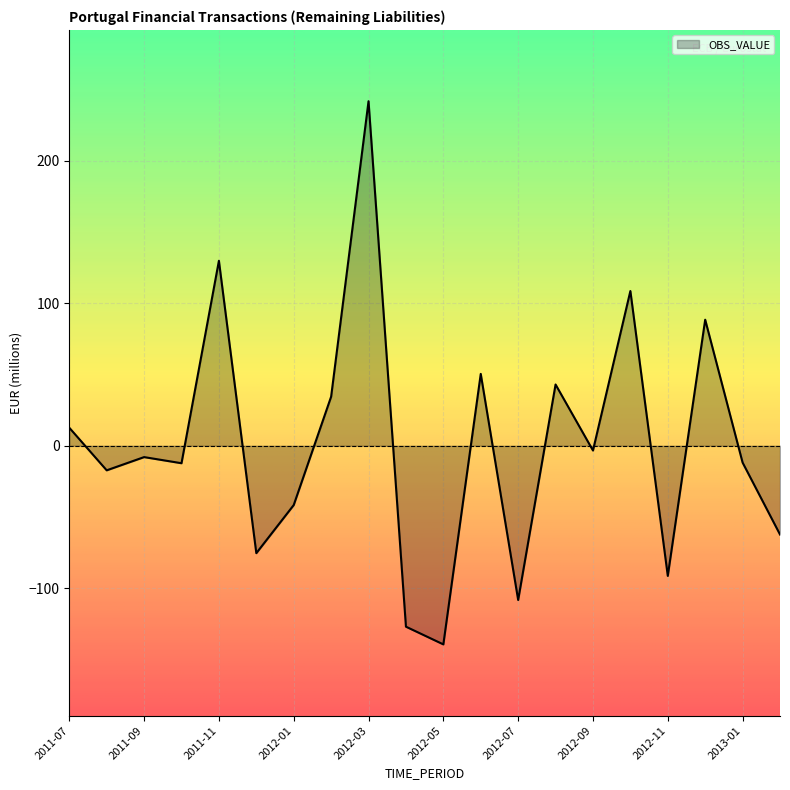

How many lines are shown in the chart?

1